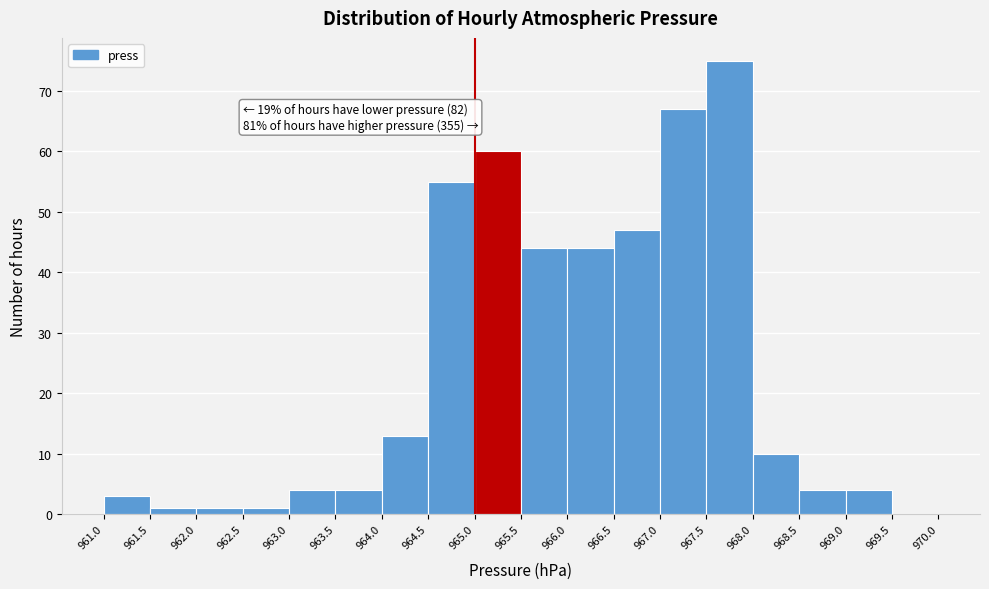

Over which range of the x-axis is the bar tallest?

967.5 to 968.0